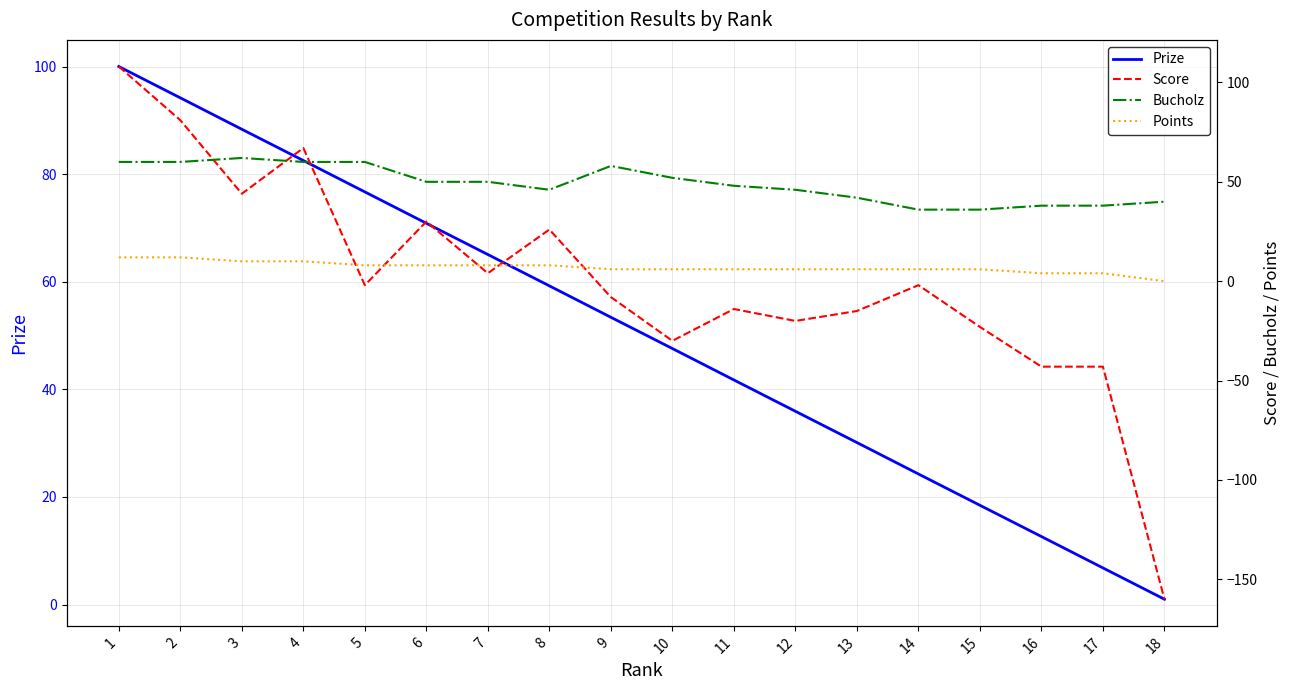

What is the difference between the Bucholz values at 1 and 3?

2.0